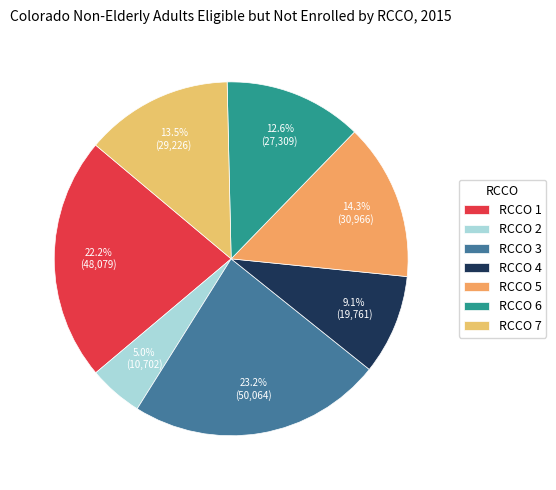

Rank the categories by value from lowest to highest.

RCCO 2, RCCO 4, RCCO 6, RCCO 7, RCCO 5, RCCO 1, RCCO 3